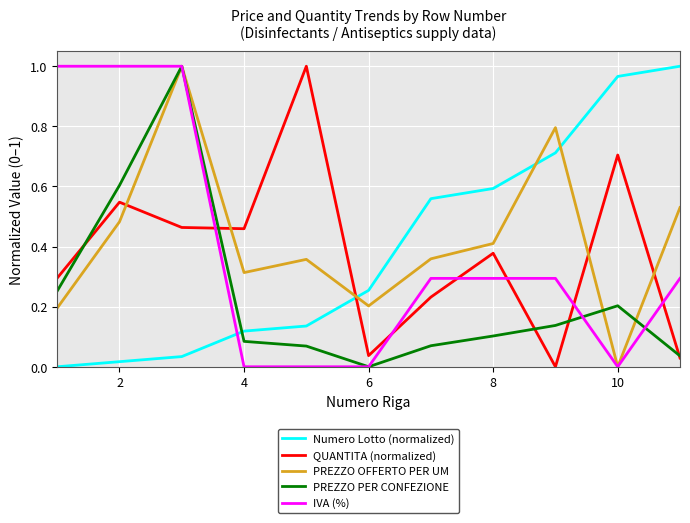

After their last crossing, which series has the higher values: Numero Lotto (normalized) or IVA (%)?

Numero Lotto (normalized)